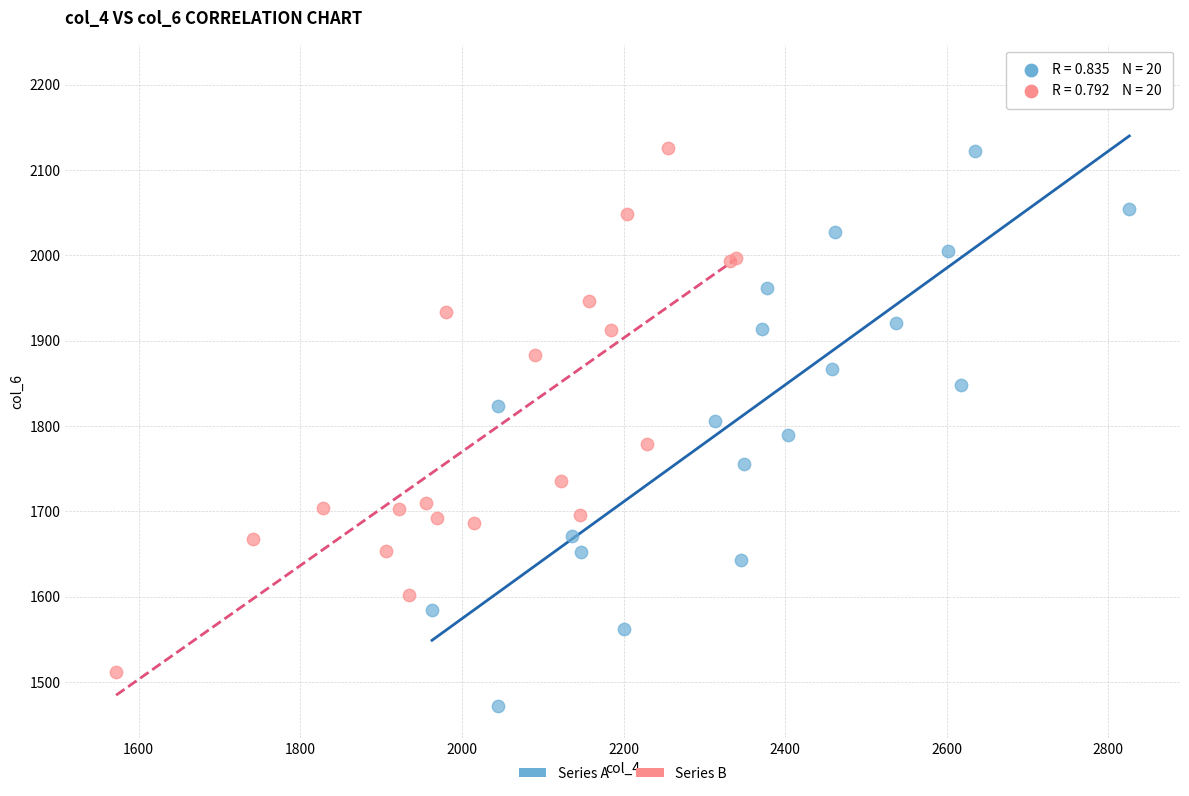

Which series reaches the minimum Y coordinate?

Series A